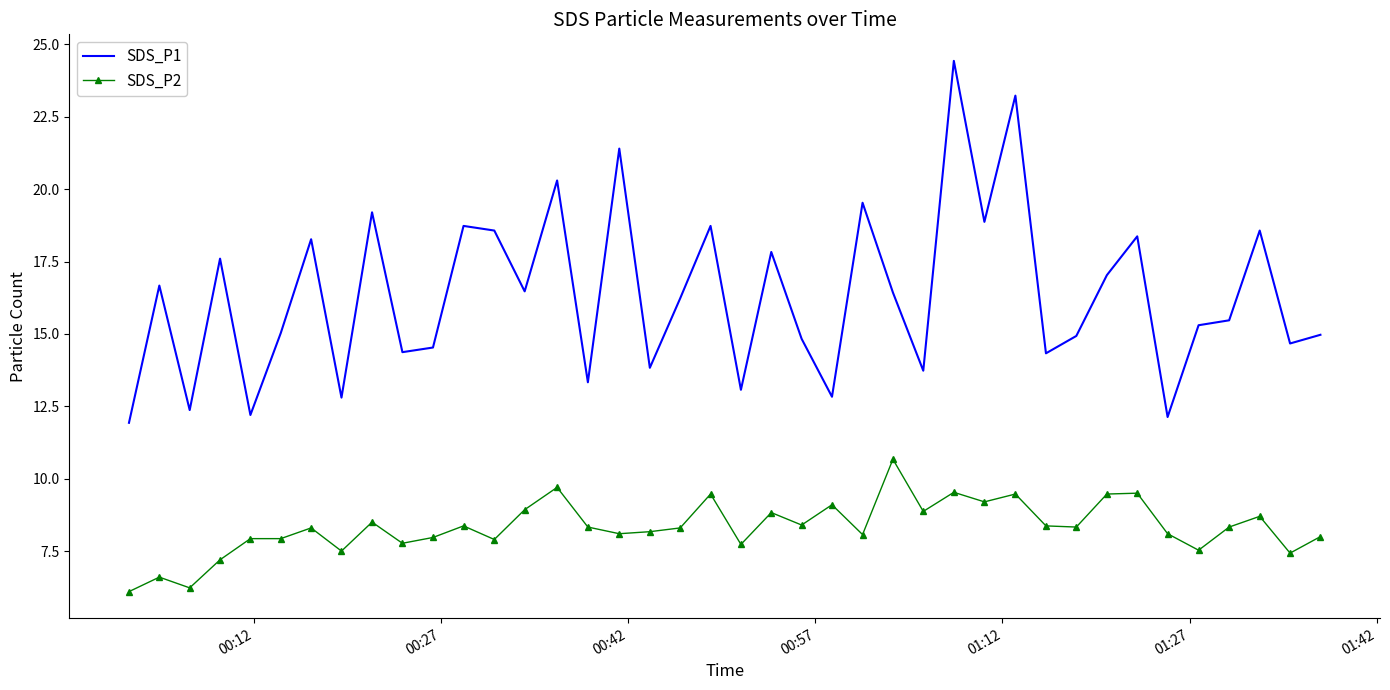

Which series has the widest spread of values?

SDS_P1